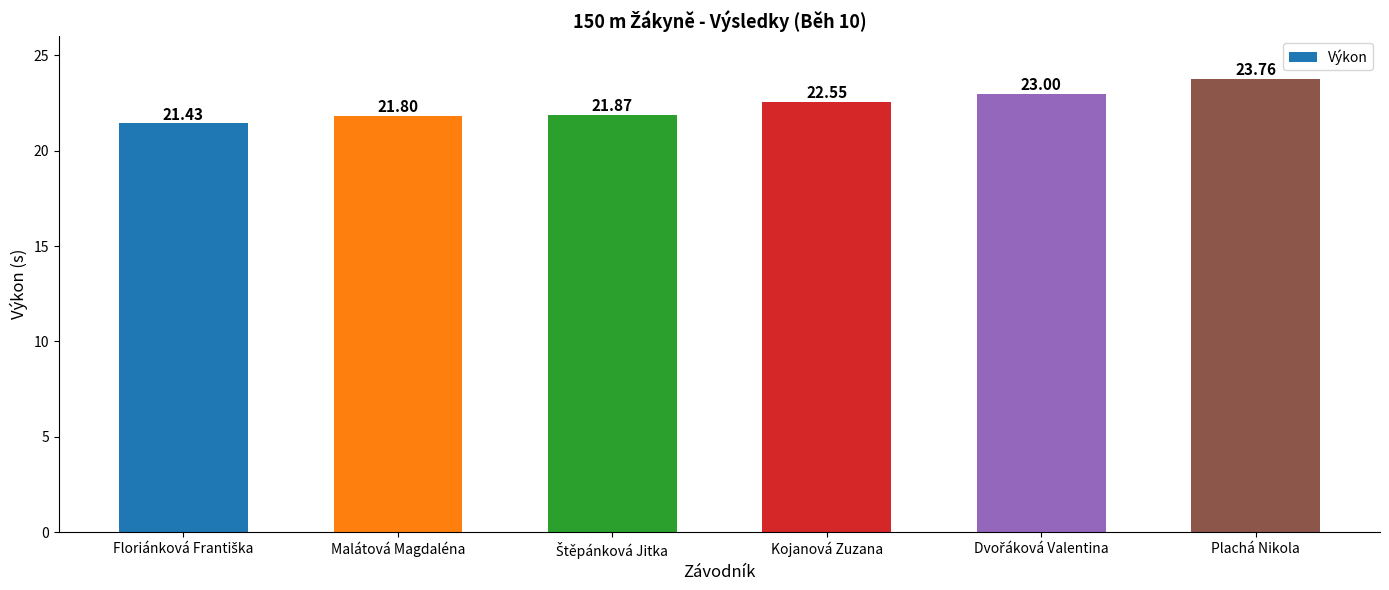

How many bars are there in total?

6